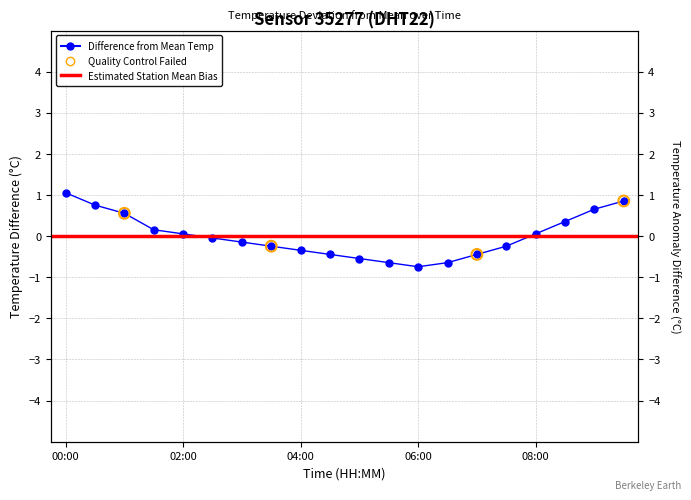

What is the change in value from 02:00 to 04:00?

-0.4